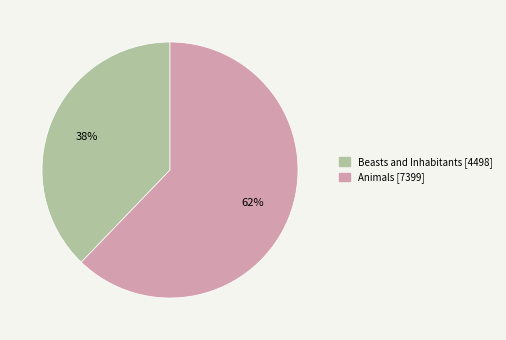

Is there any slice that represents more than half of the pie?

Yes